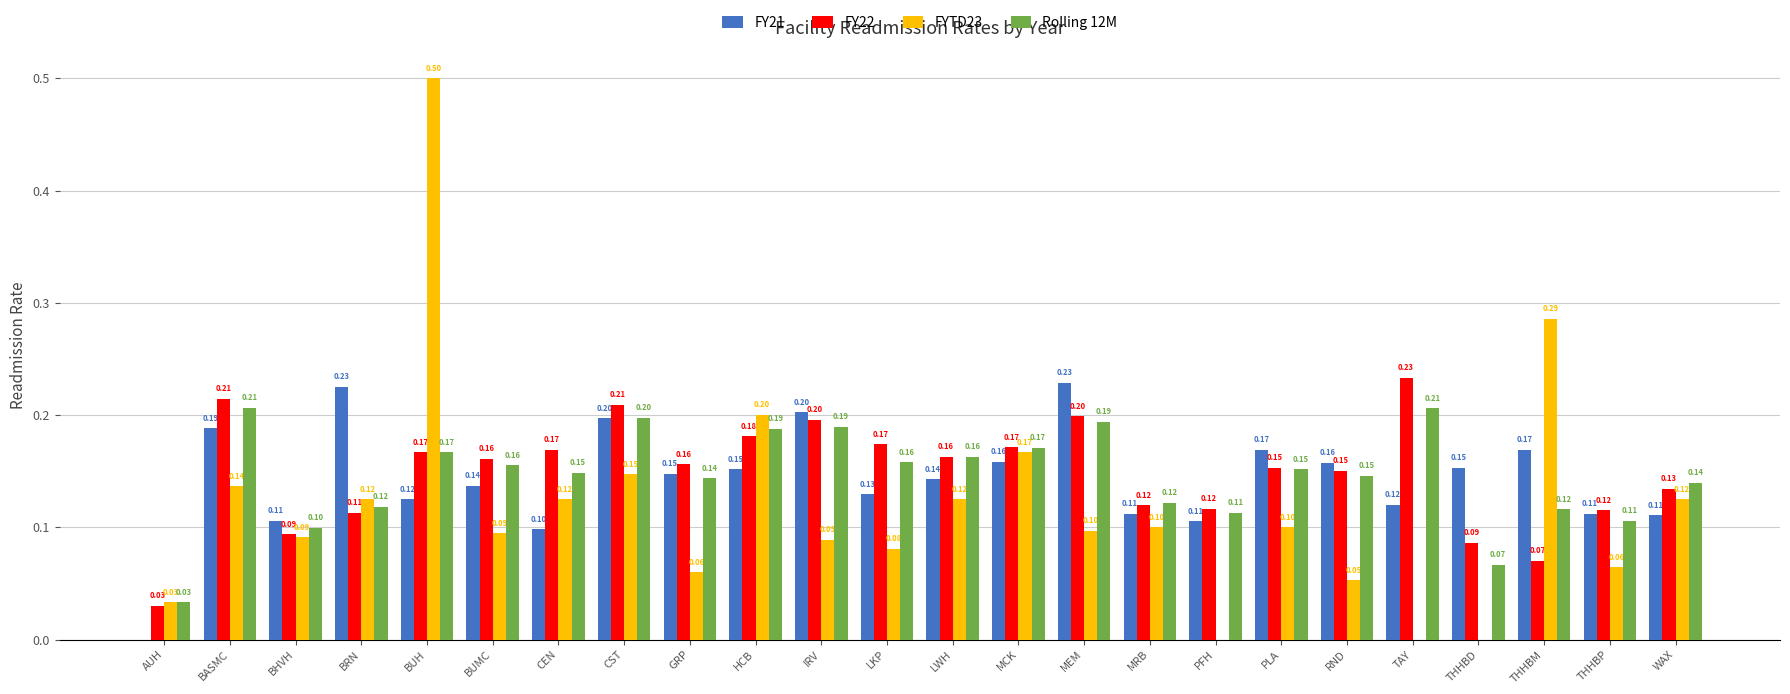

Which label corresponds to the largest value in the chart?

BUH